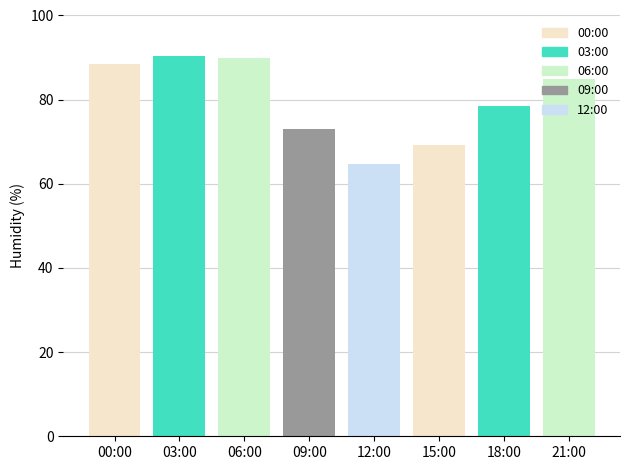

What is the minimum value shown in the chart?

63.3